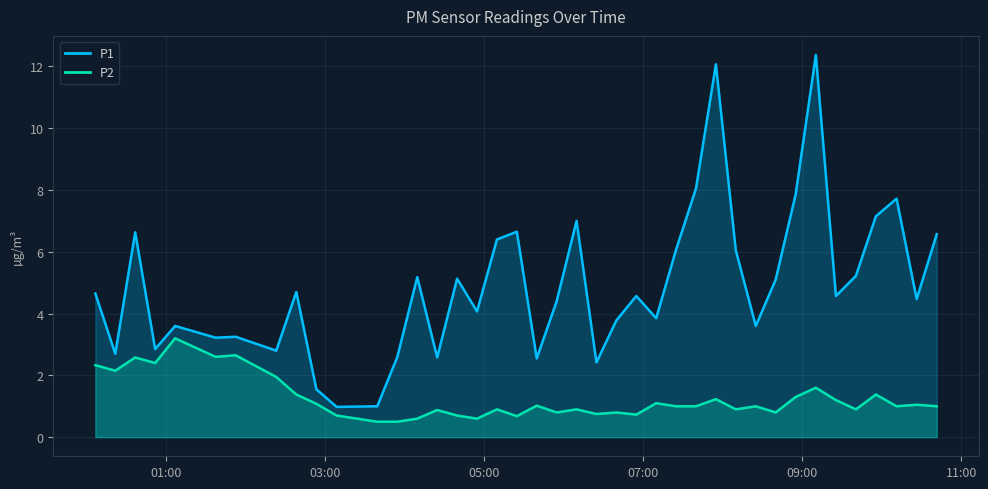

Where is the first local maximum for P2?

2022-09-13T00:37:05